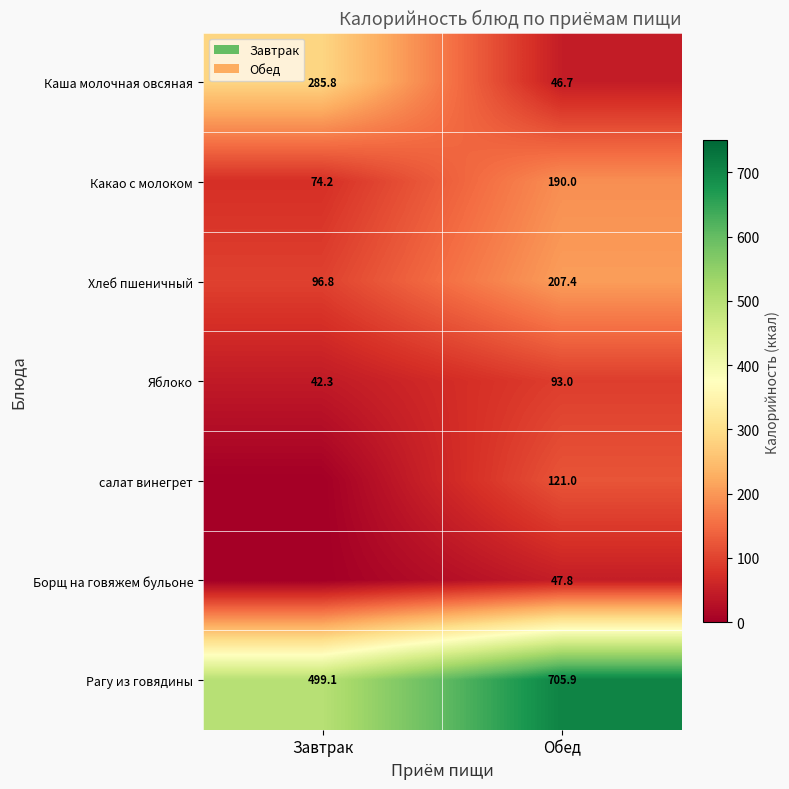

Where is Каша молочная овсяная nearest to the value 166?

Обед